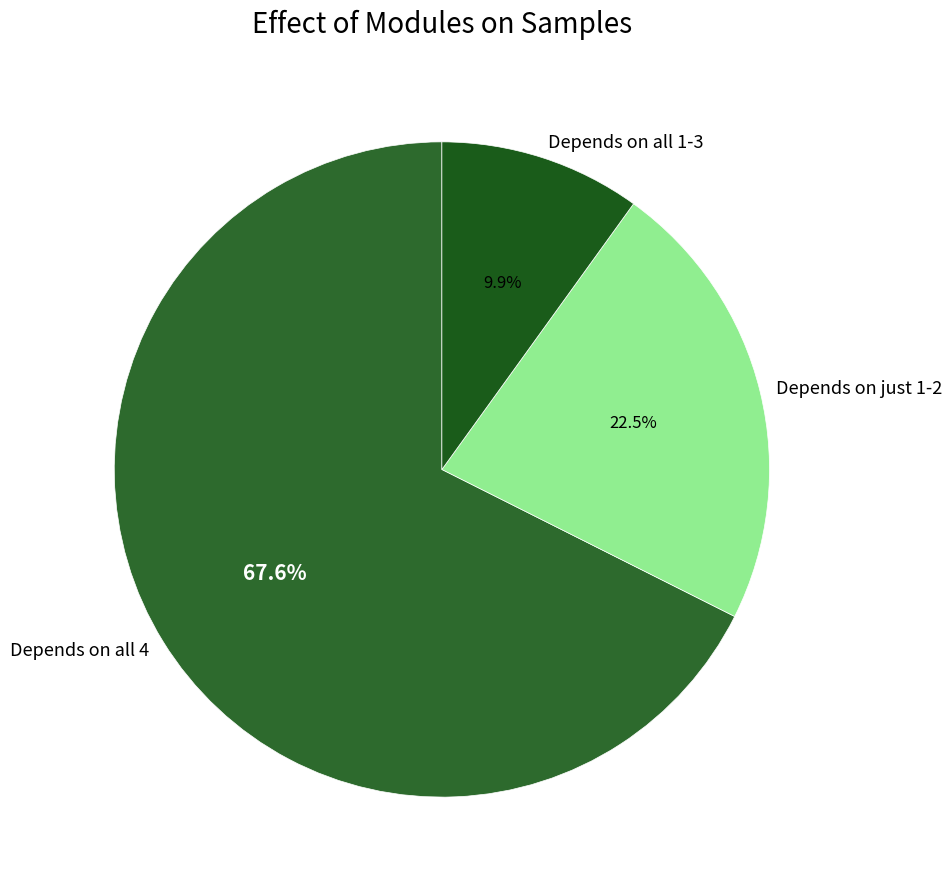

What is the total percentage of Depends on just 1-2 and Depends on all 1-3?

32.4%